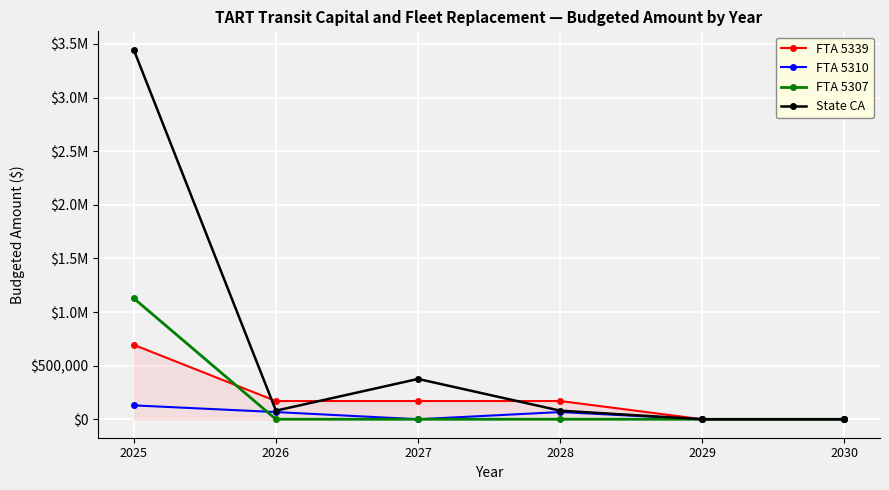

What are all the series names shown in the legend?

FTA 5339, FTA 5310, FTA 5307, State CA